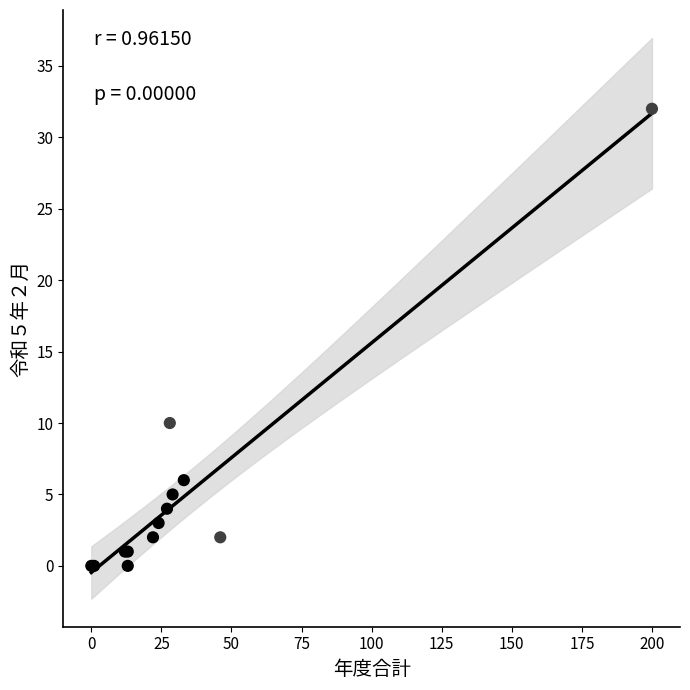

What Y value in the scatter plot is closest to 16?

10